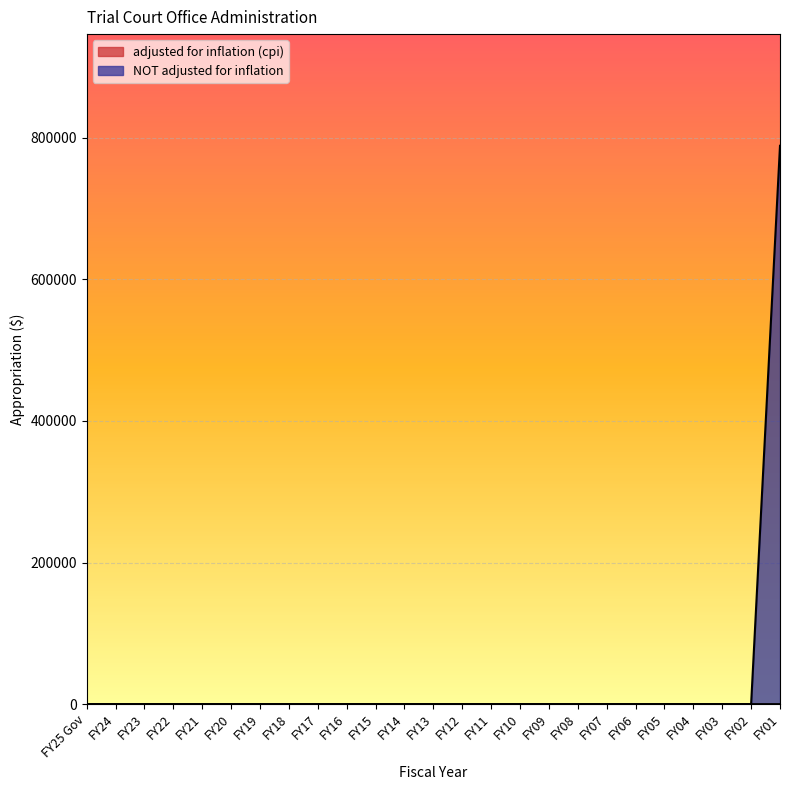

At which category is the sum across all series the highest?

FY01